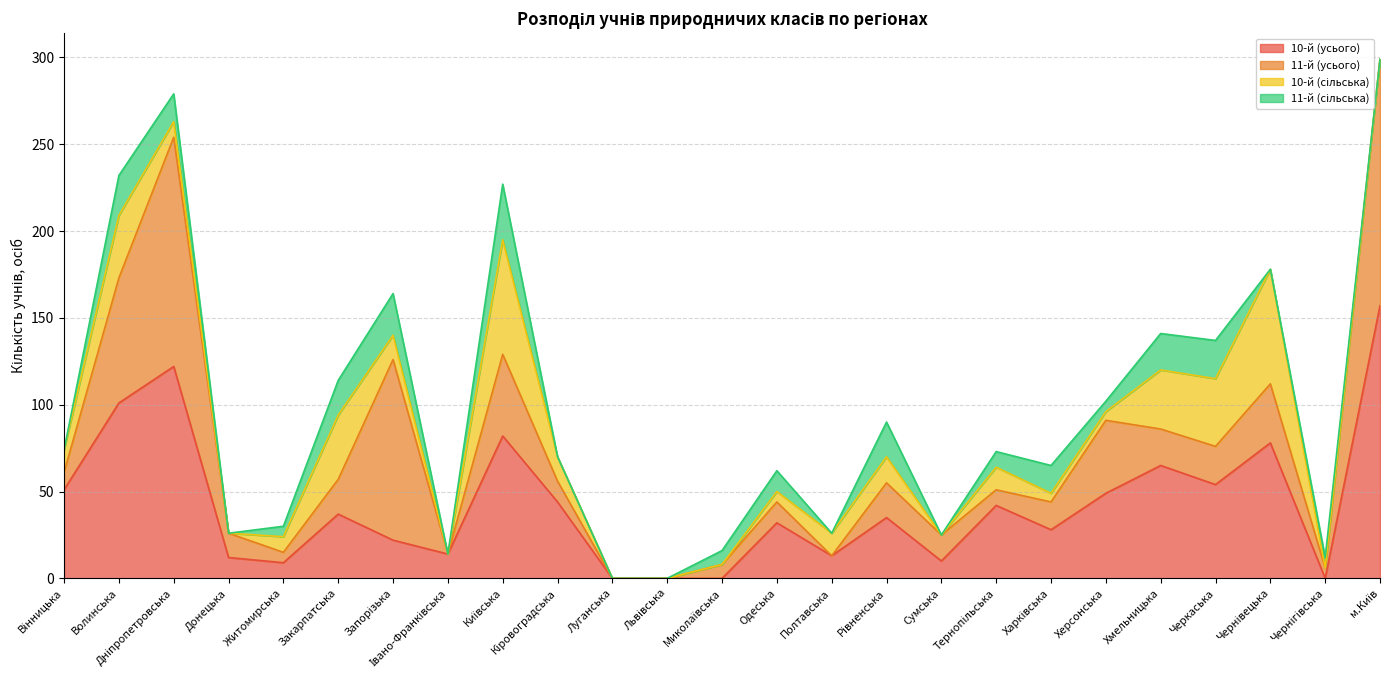

What position from the right is Івано-Франківська?

18